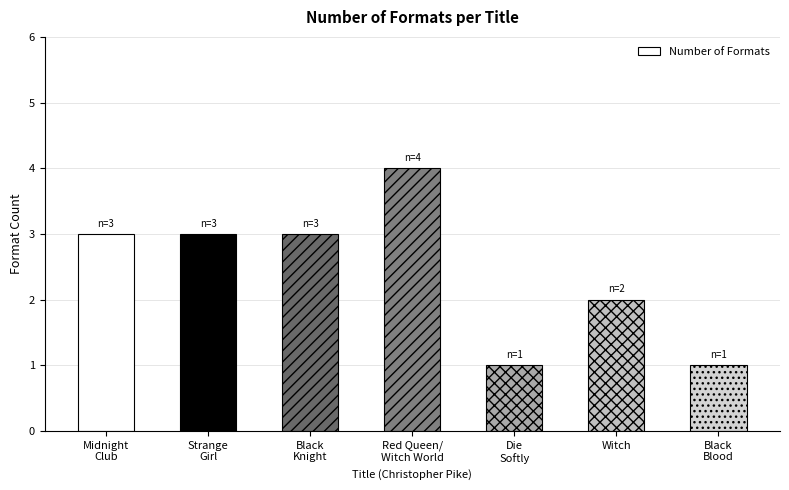

Which label corresponds to the largest value in the chart?

Red Queen/
Witch World